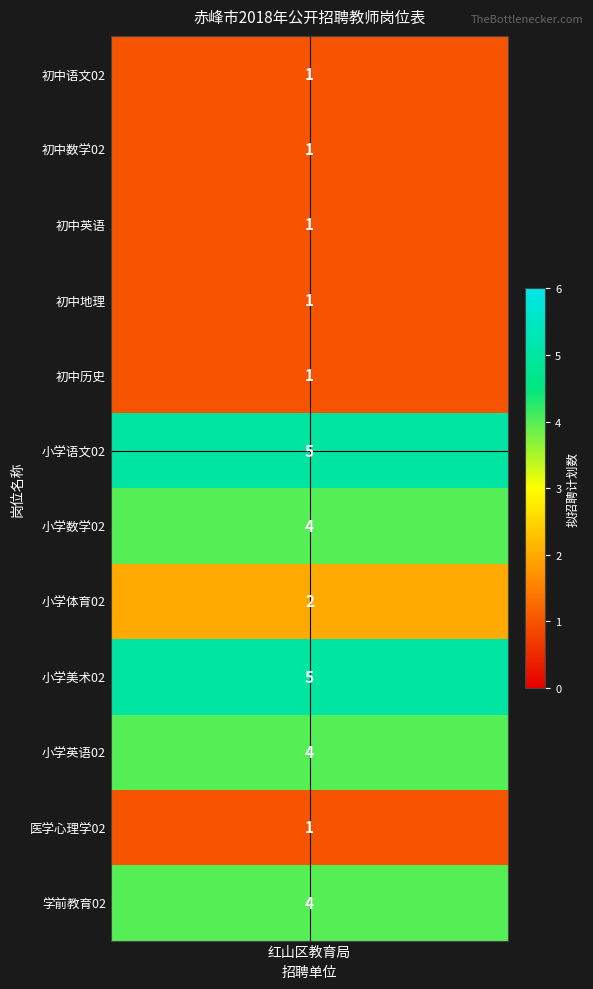

What value does the data have at 初中地理?

1